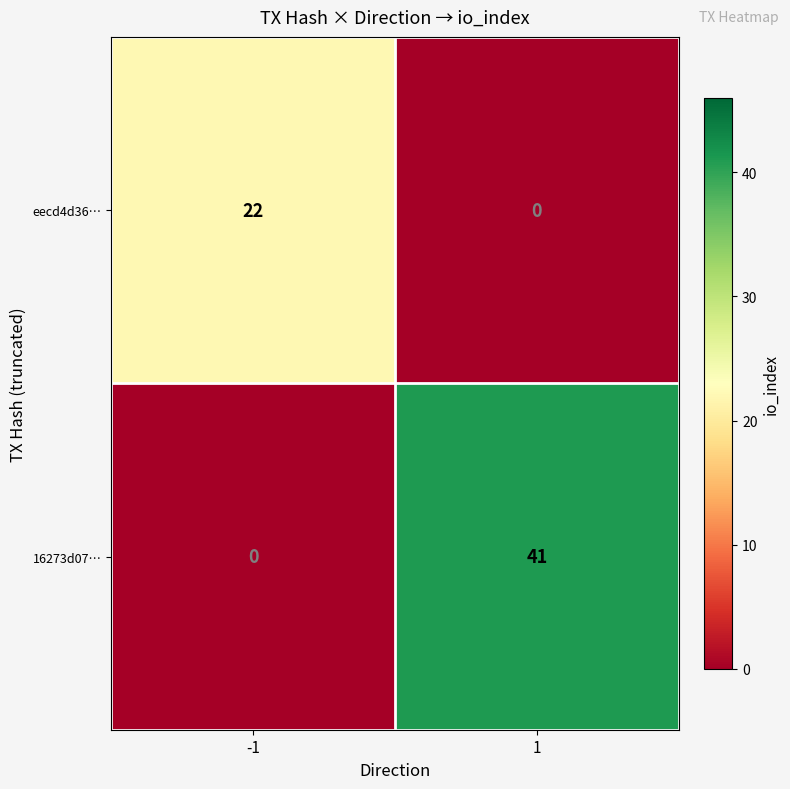

How many values in eecd4d36… are above zero?

1